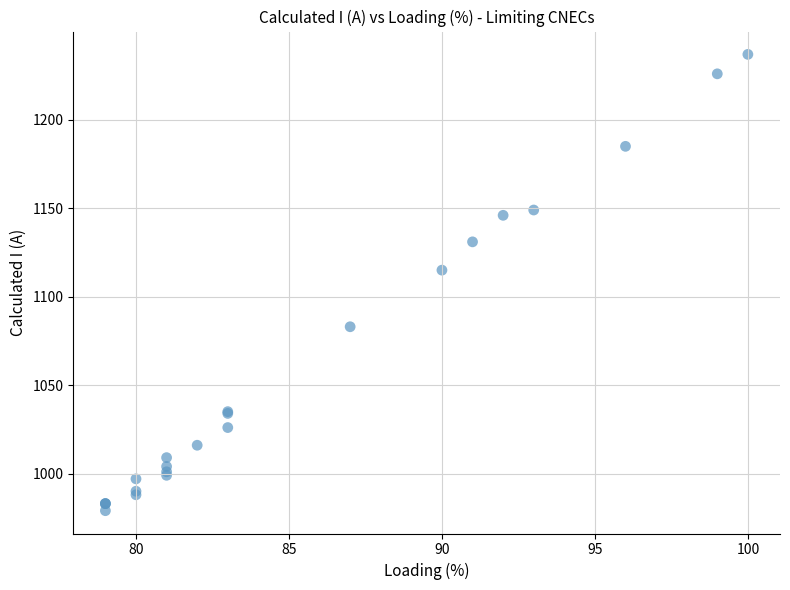

What Y value in the scatter plot is closest to 1108?

1115